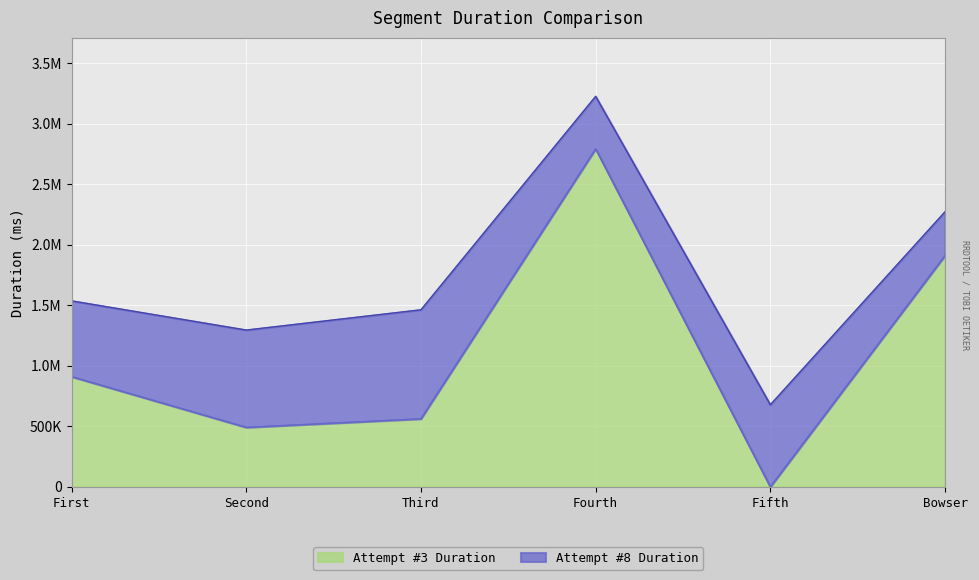

At which label is the value closest to 1396359?

First